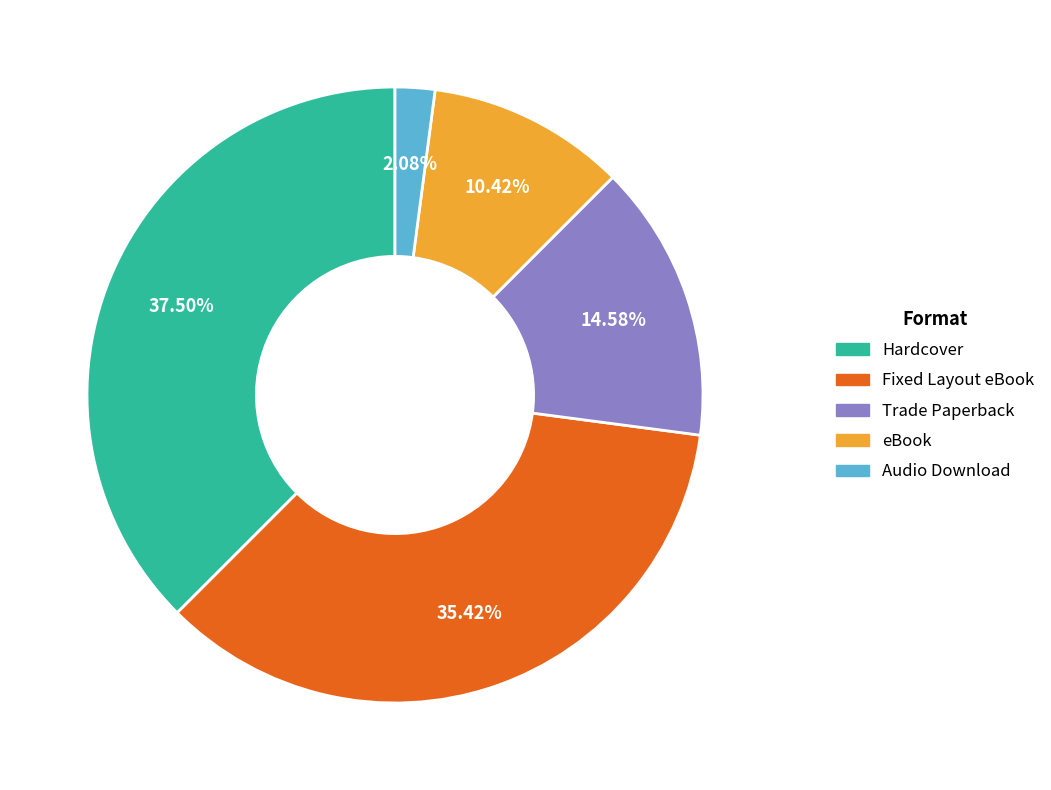

Which slice is the largest?

Hardcover